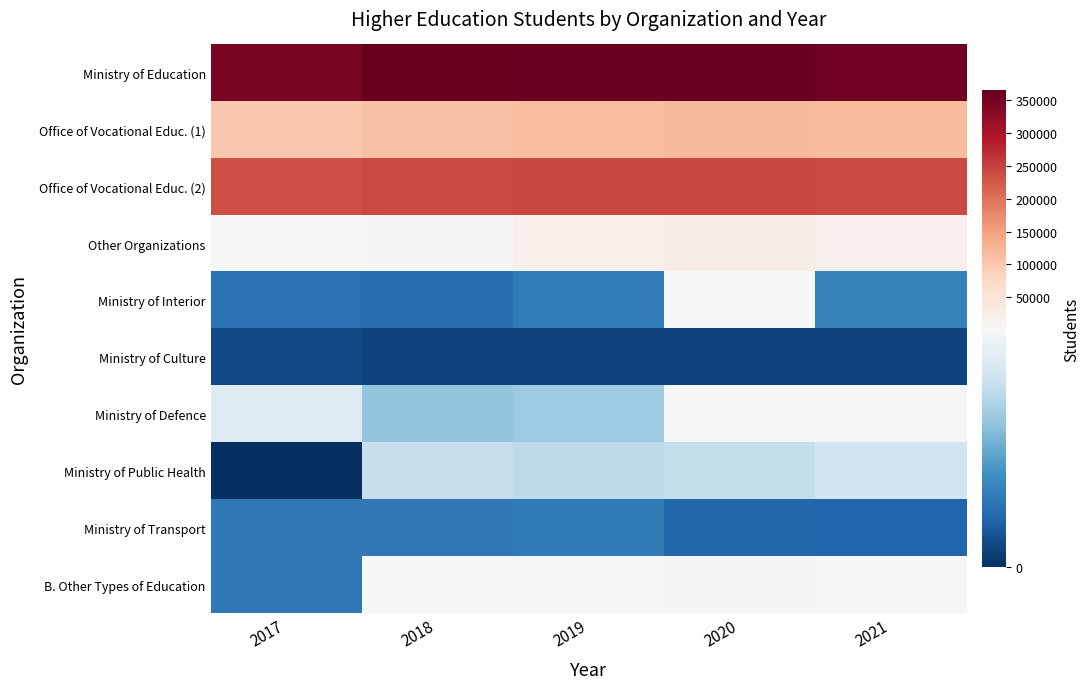

What is the difference between the highest and lowest values at 2020?

362049